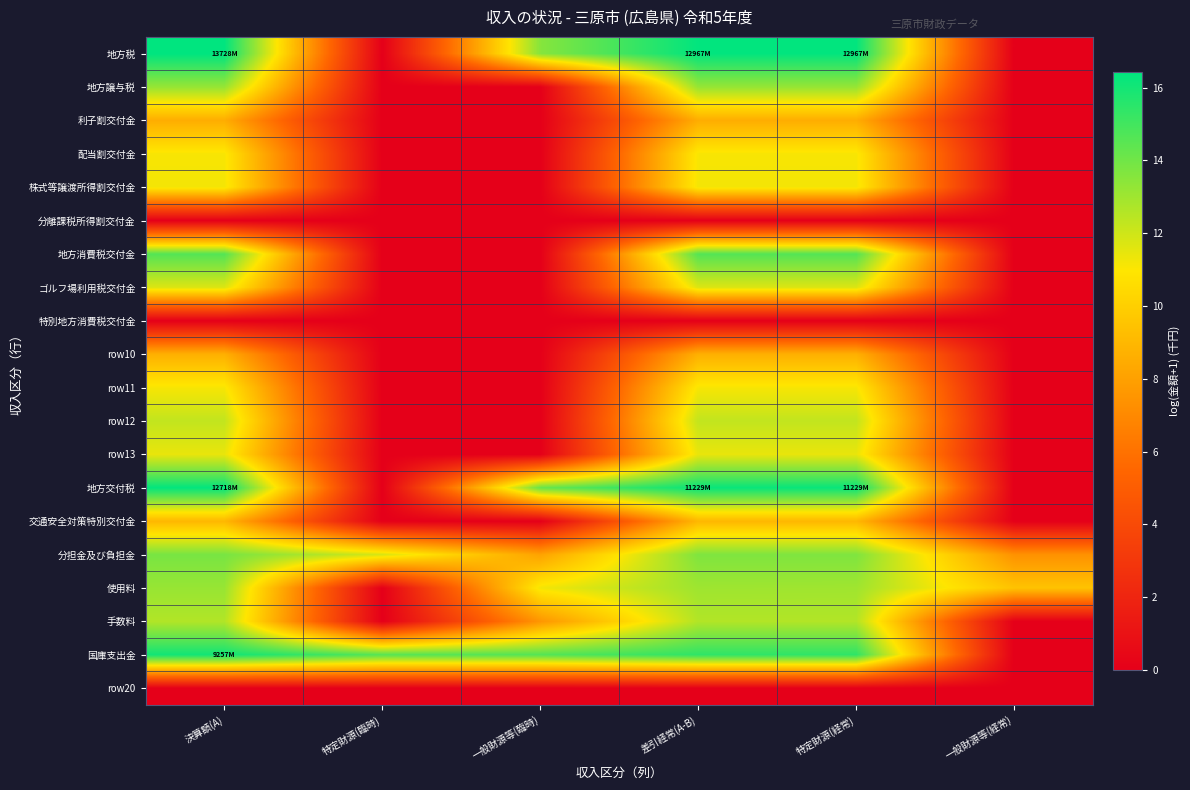

What is the spread (max minus min) of values at 特定財源(経常)?

16.4